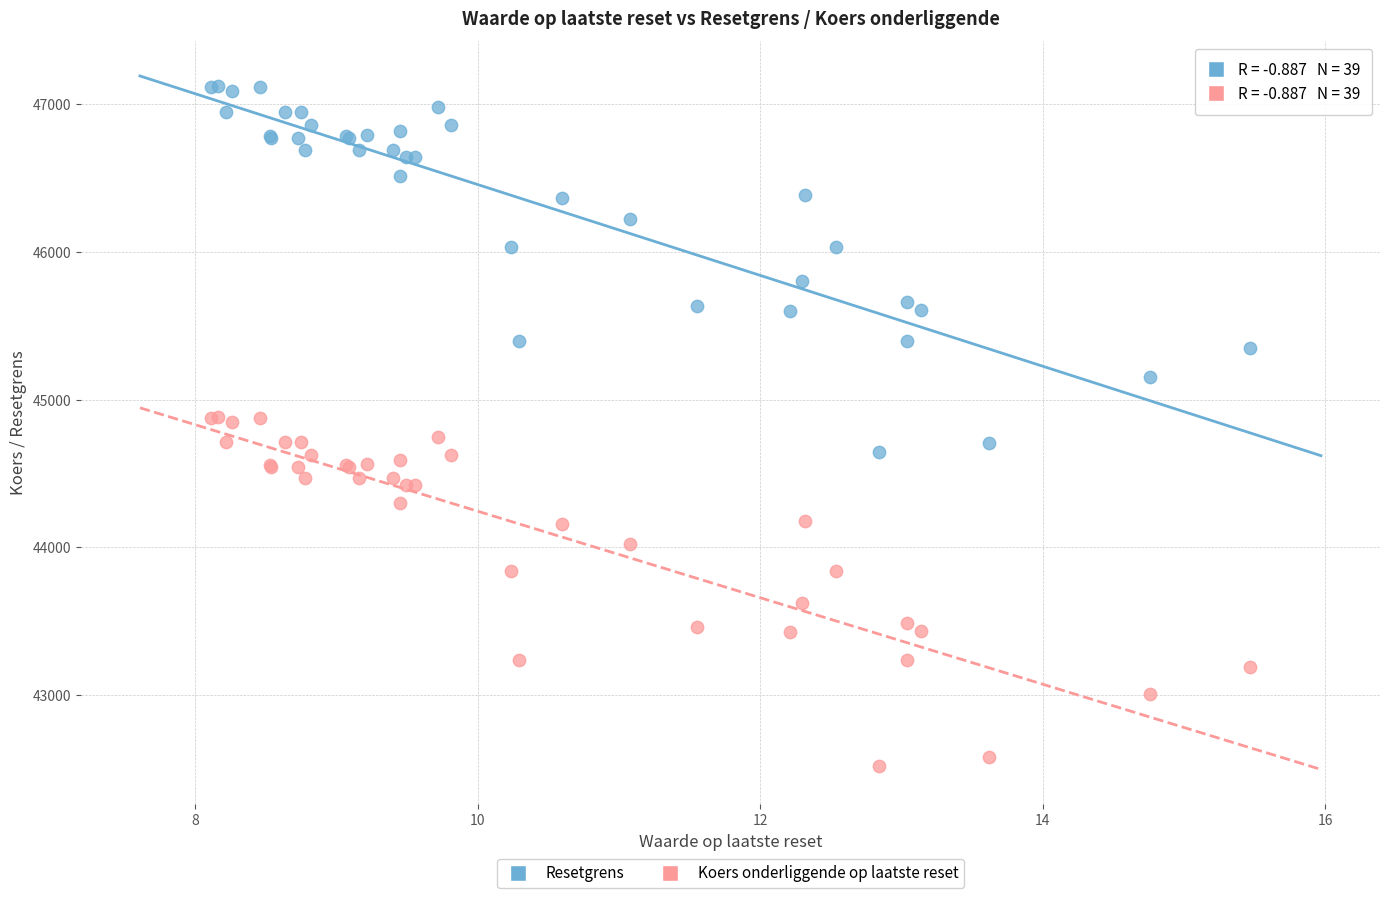

In the Resetgrens series, what Y value is closest to 45886?

45802.0